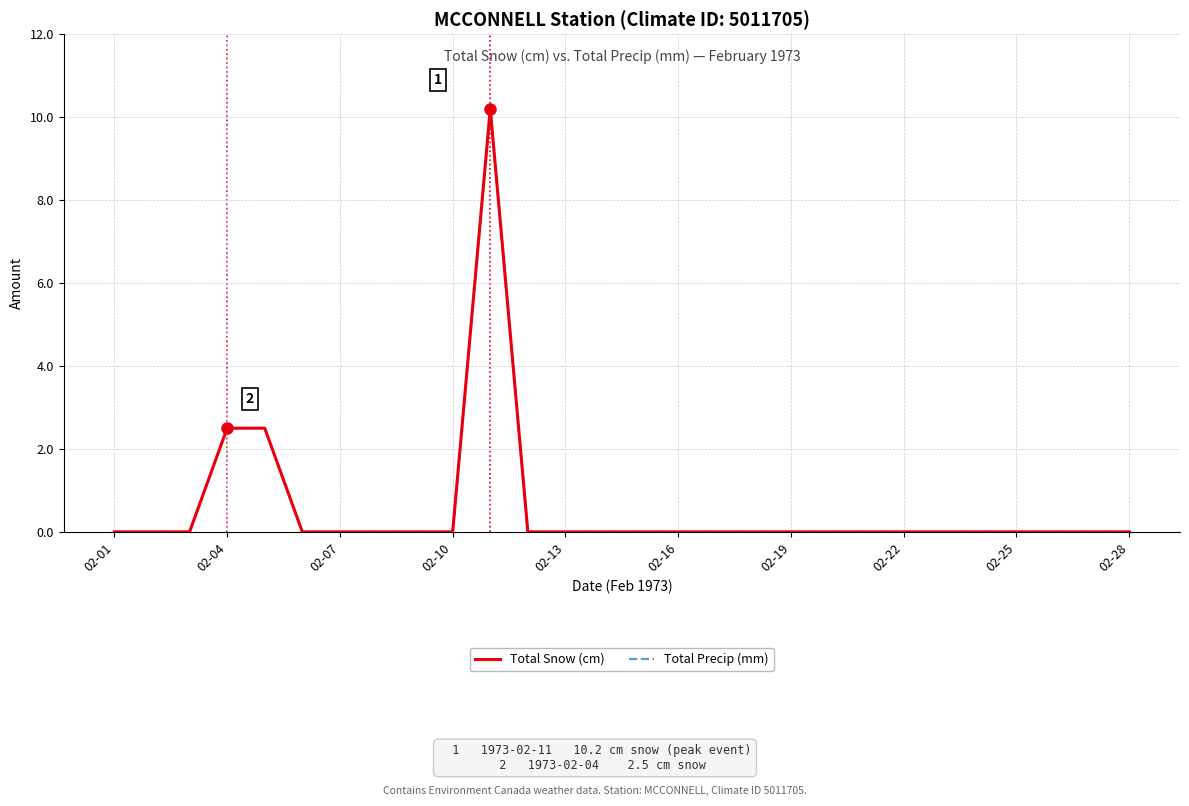

Does the chart display data point markers on the line(s)?

No